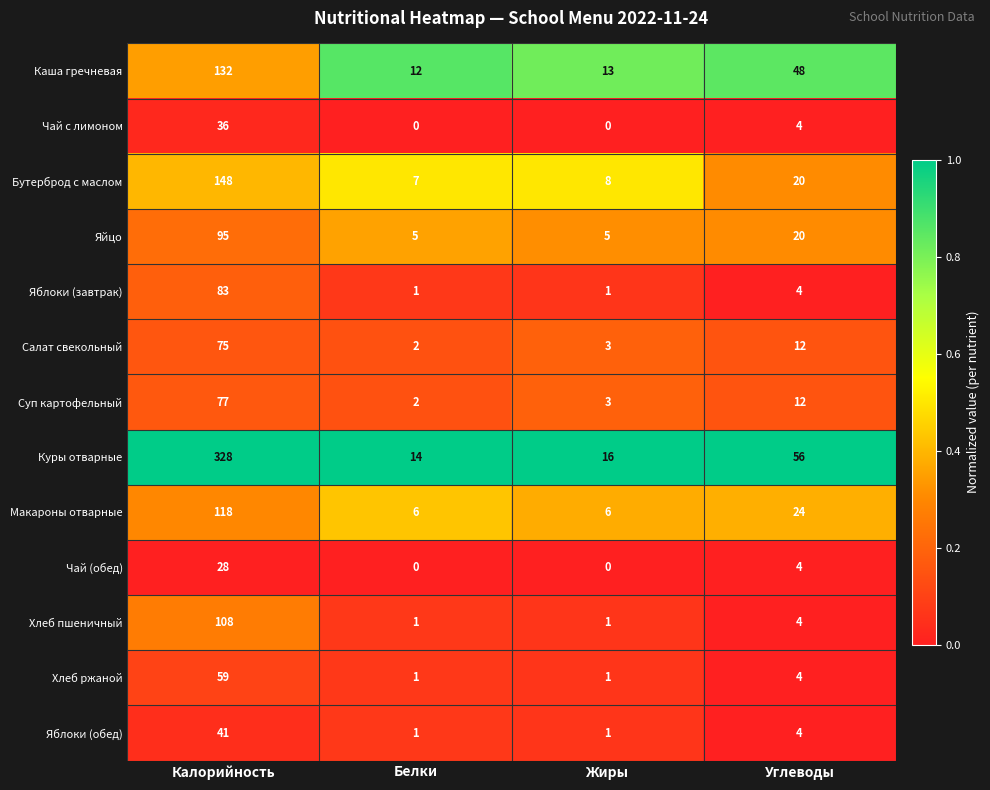

Which label corresponds to the largest value in the chart?

Калорийность